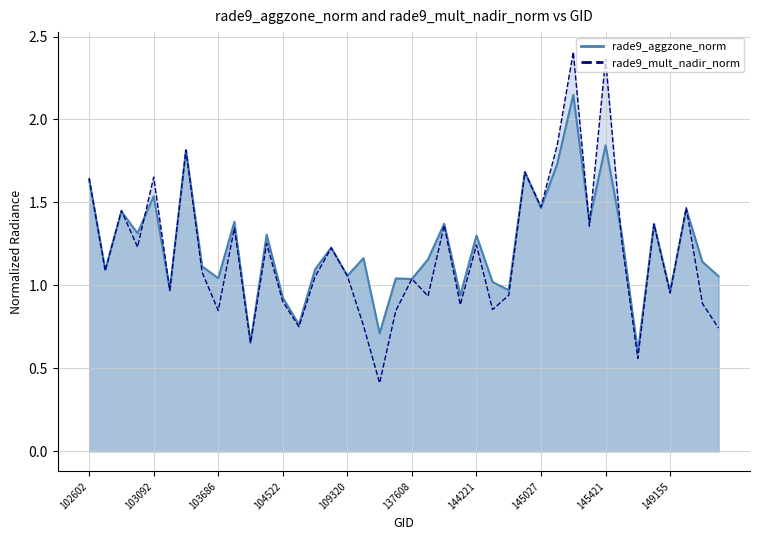

Does the chart display data point markers on the line(s)?

No